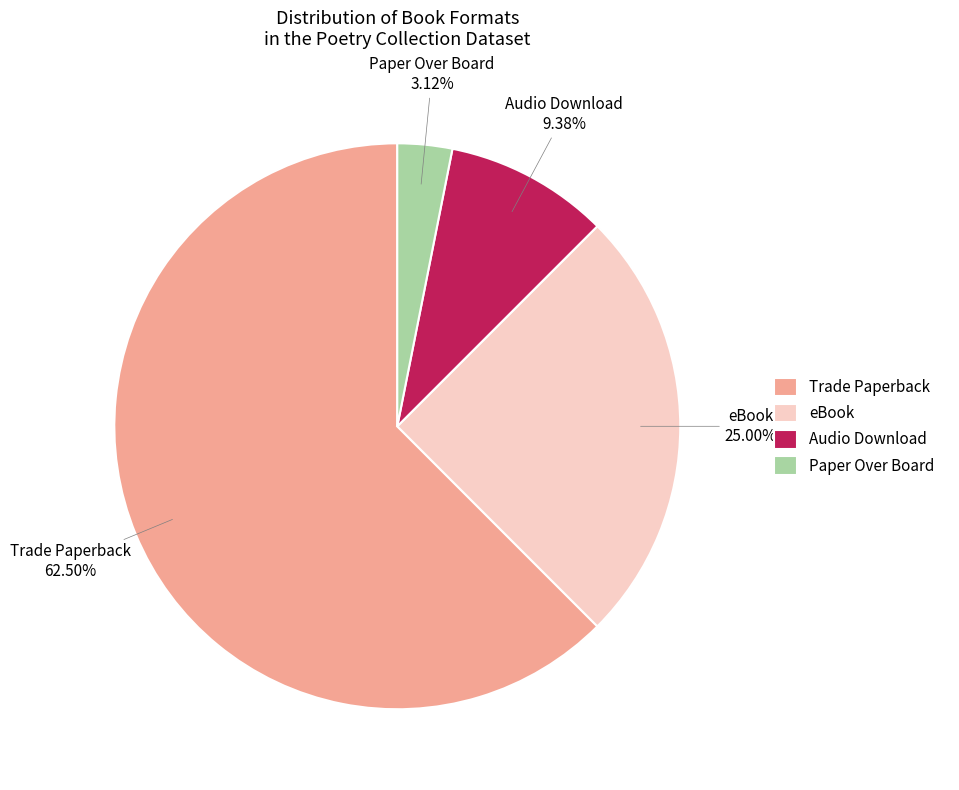

Between Audio Download and eBook, which is larger?

eBook